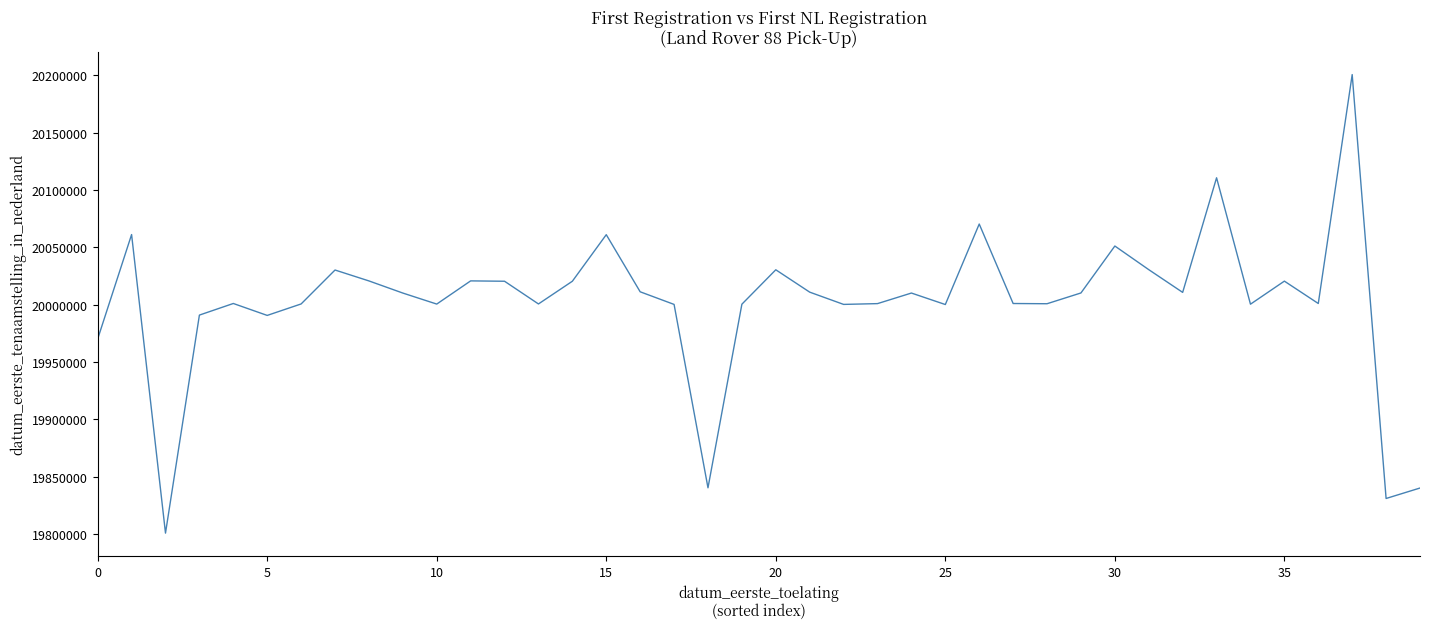

True or false: there are more than 2 points higher than both neighbors.

True